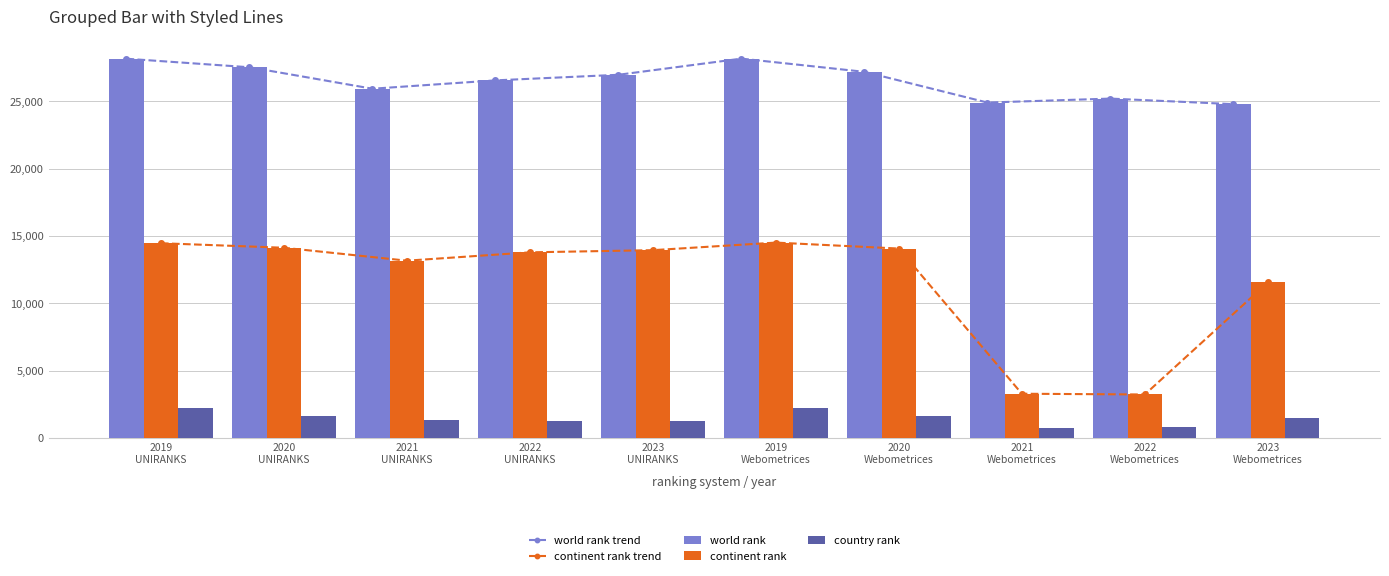

Is it true that continent rank trend equals 13957 at 2023
UNIRANKS?

True